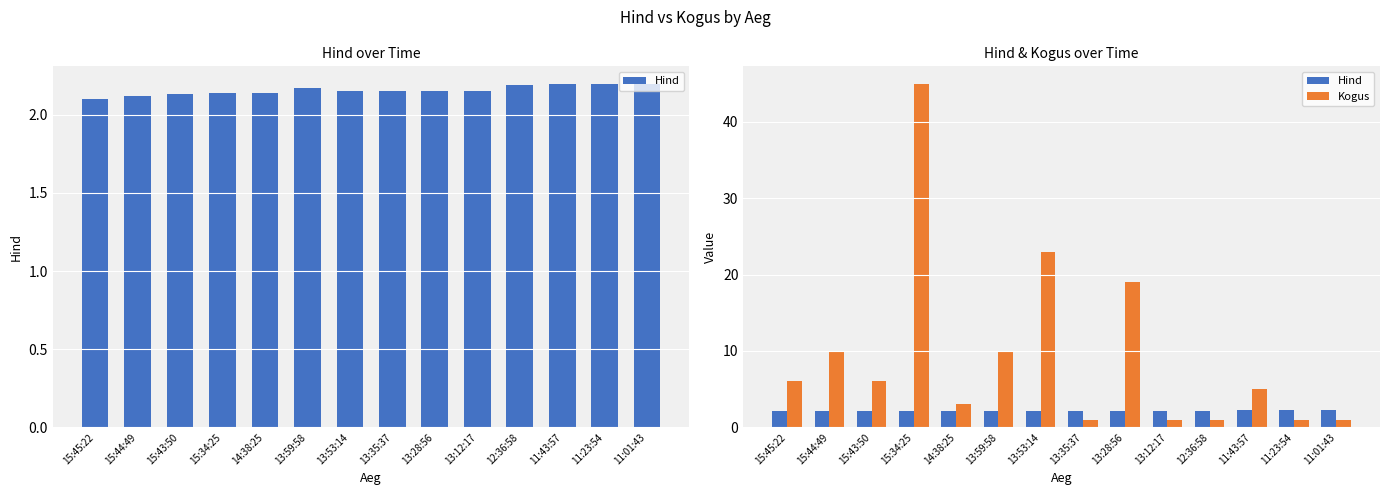

Are the bars grouped side by side (vs. stacked)?

Yes